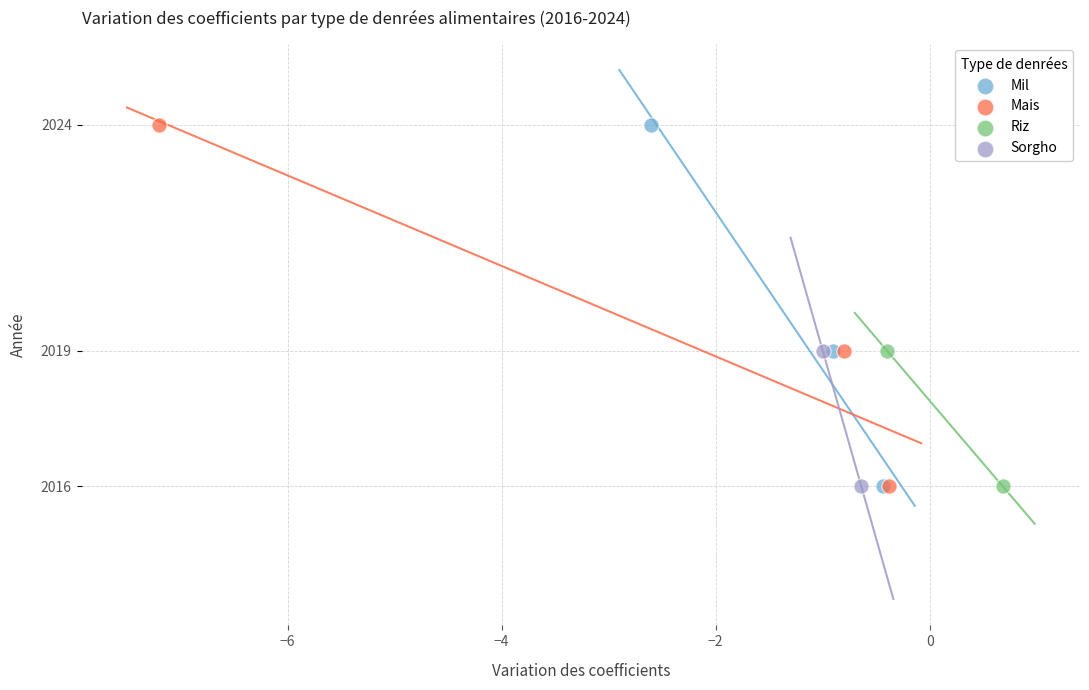

What are all the series names shown in the legend?

Mil, Mais, Riz, Sorgho